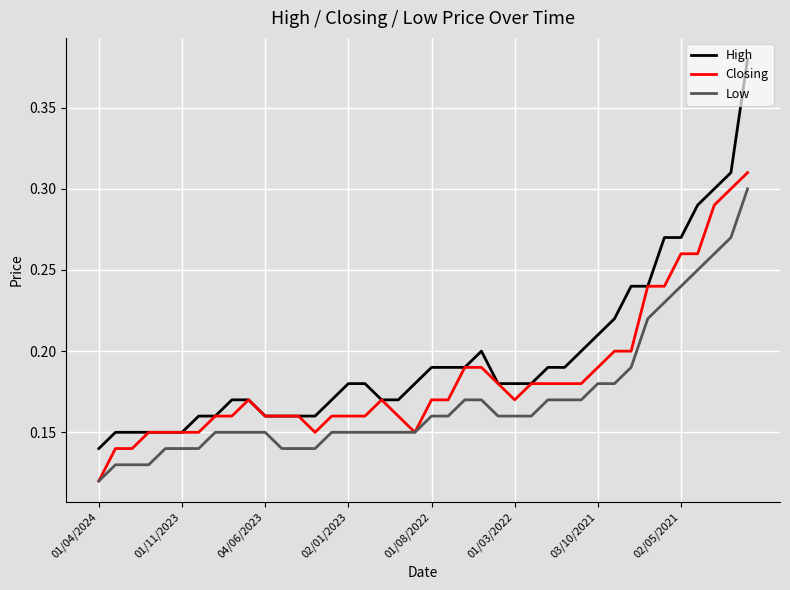

Which series has the largest total across all categories?

High